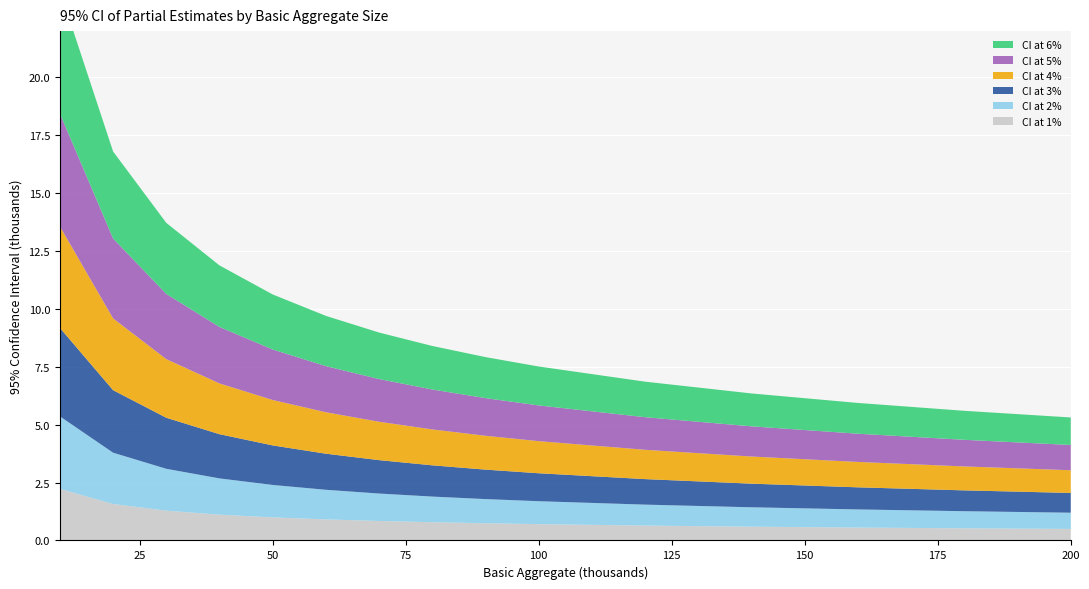

Reading left to right, what are all the values shown in this chart?

CI at 1%: 2.2	1.6	1.3	1.1	1.0	0.9	0.8	0.8	0.7	0.7	0.6	0.6	0.6	0.5	0.5
CI at 2%: 3.1	2.2	1.8	1.6	1.4	1.3	1.2	1.1	1.0	1.0	0.9	0.8	0.8	0.7	0.7
CI at 3%: 3.8	2.7	2.2	1.9	1.7	1.6	1.4	1.3	1.3	1.2	1.1	1.0	1.0	0.9	0.9
CI at 4%: 4.4	3.1	2.5	2.2	2.0	1.8	1.7	1.6	1.5	1.4	1.3	1.2	1.1	1.0	1.0
CI at 5%: 4.9	3.4	2.8	2.4	2.2	2.0	1.8	1.7	1.6	1.5	1.4	1.3	1.2	1.1	1.1
CI at 6%: 5.3	3.8	3.1	2.7	2.4	2.2	2.0	1.9	1.8	1.7	1.5	1.4	1.3	1.3	1.2